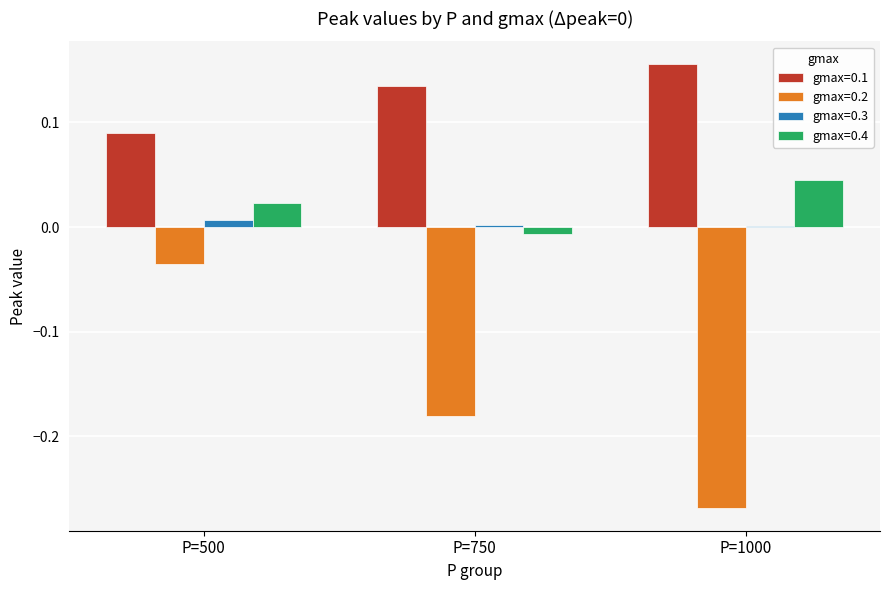

Which series has the widest spread of values?

gmax=0.2